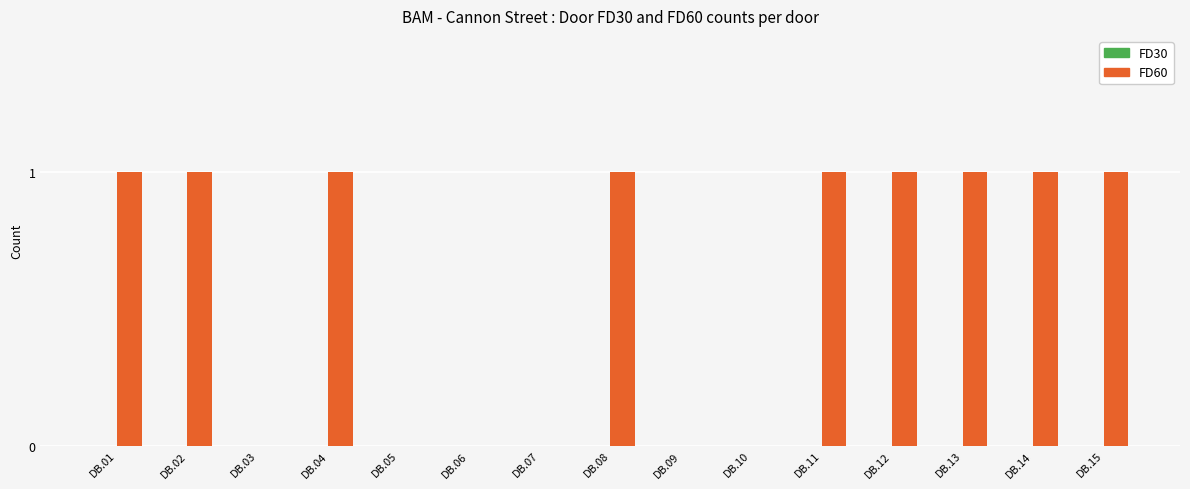

The value at DB.03 is 0. True or false?

True